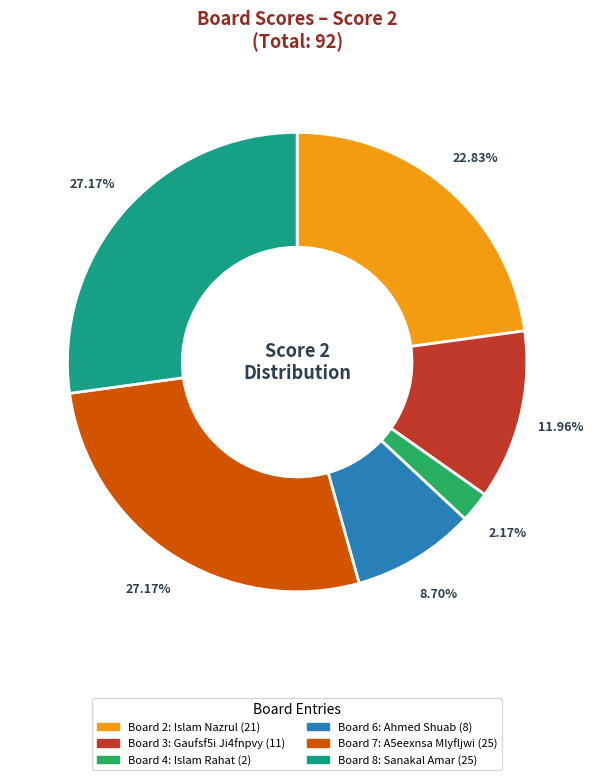

Does any single category account for the majority?

No